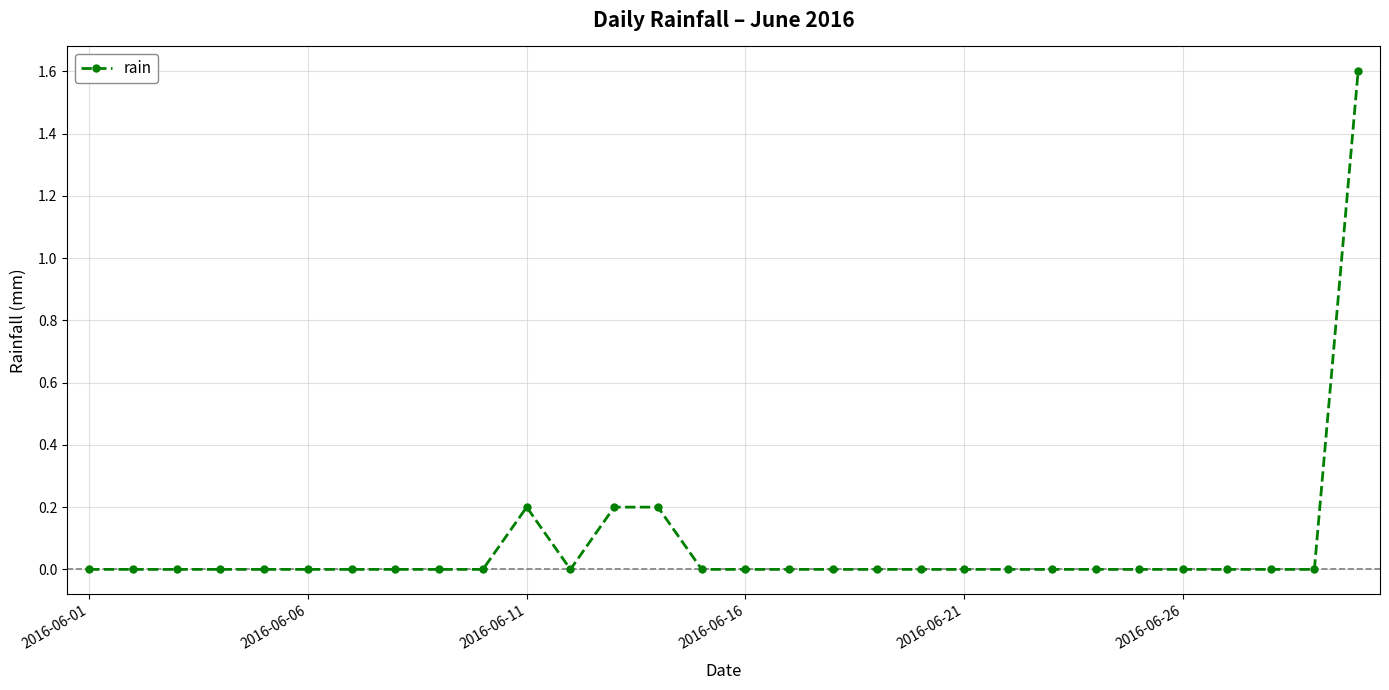

What is the difference between the maximum and second lowest values?

1.6